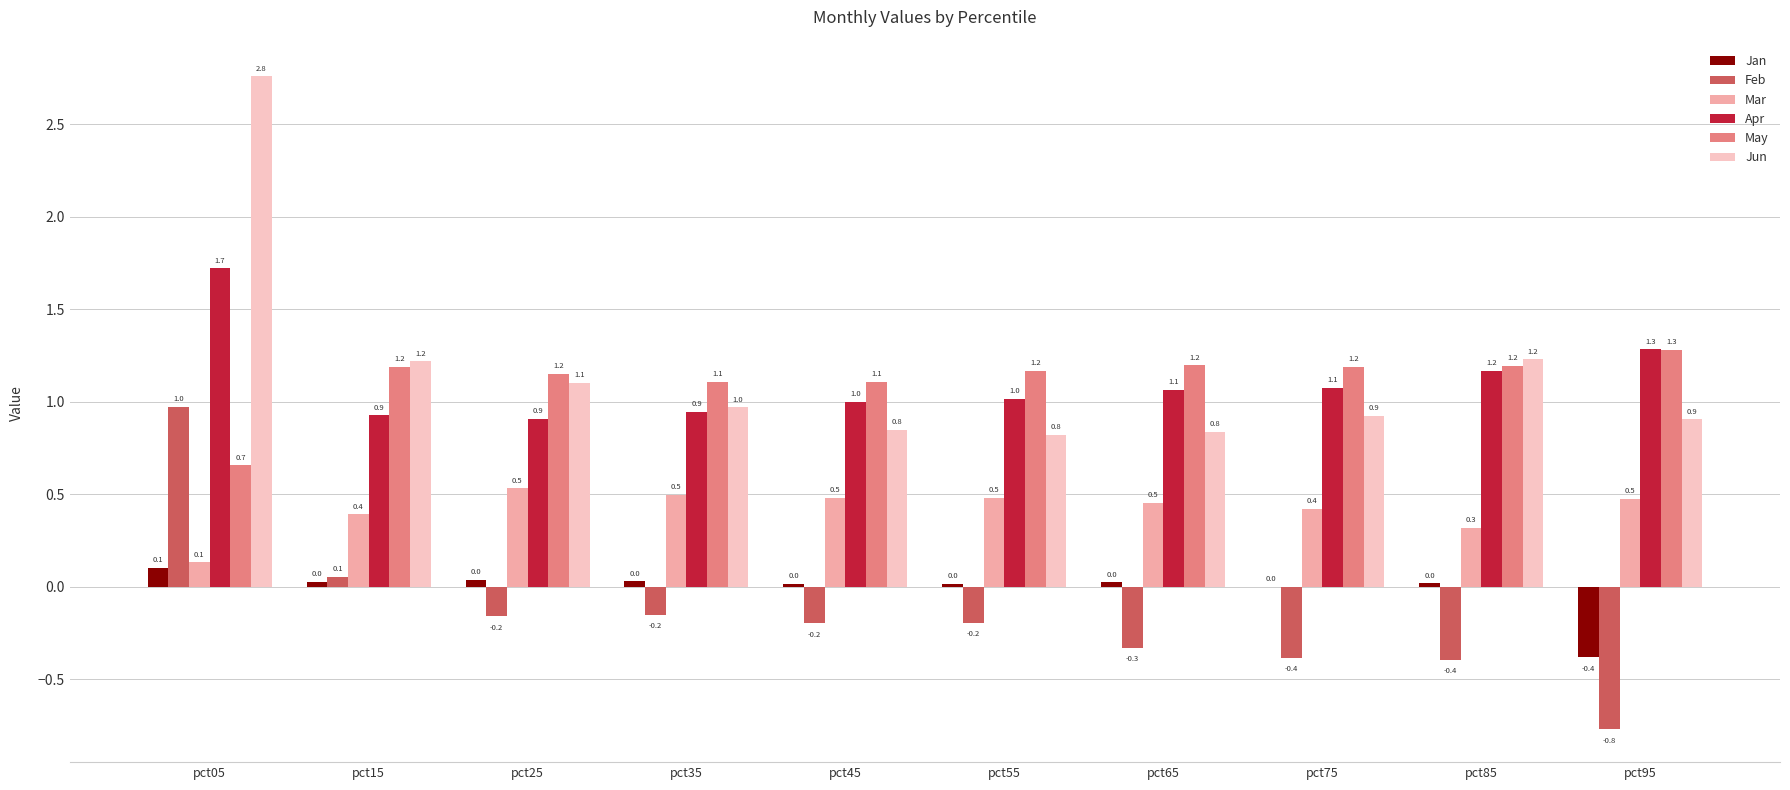

Are the bars grouped side by side (vs. stacked)?

Yes